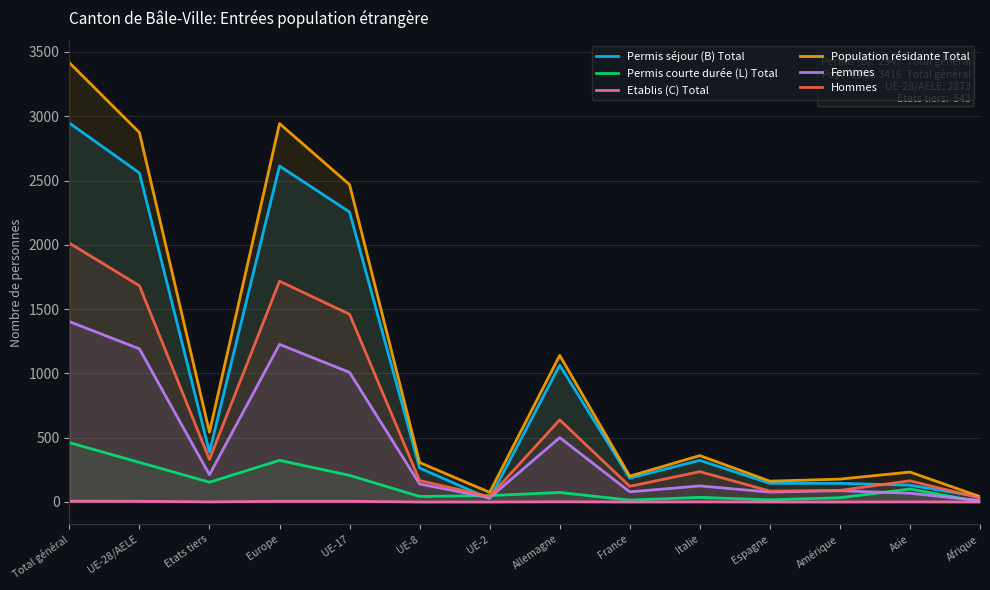

What is the average value of the Hommes series?

627